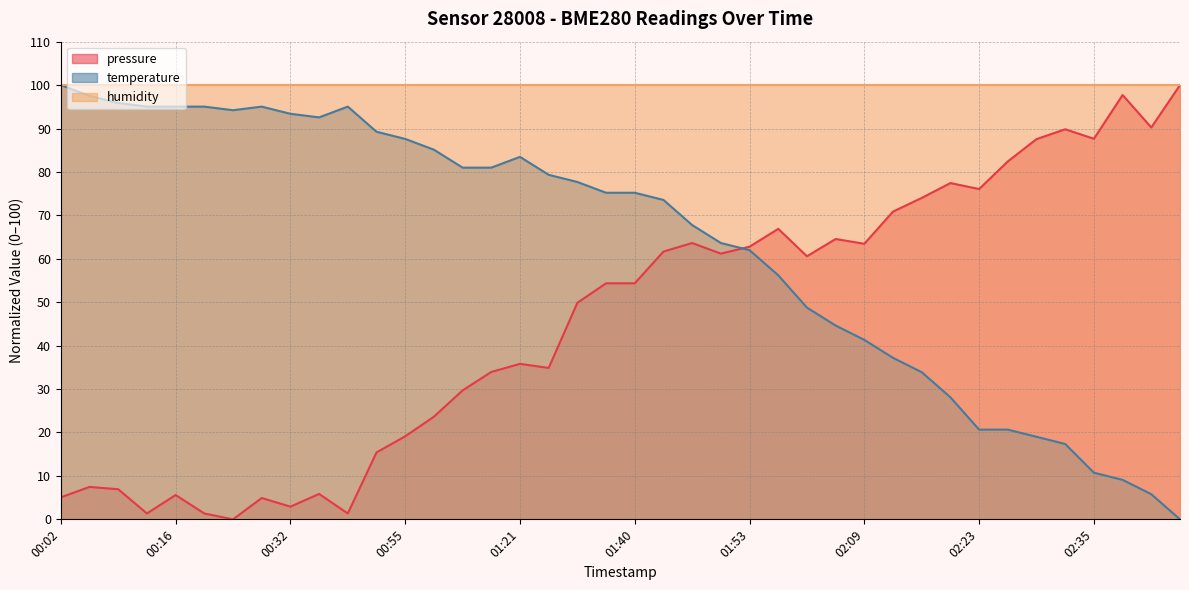

What is the greatest value displayed?

100.0